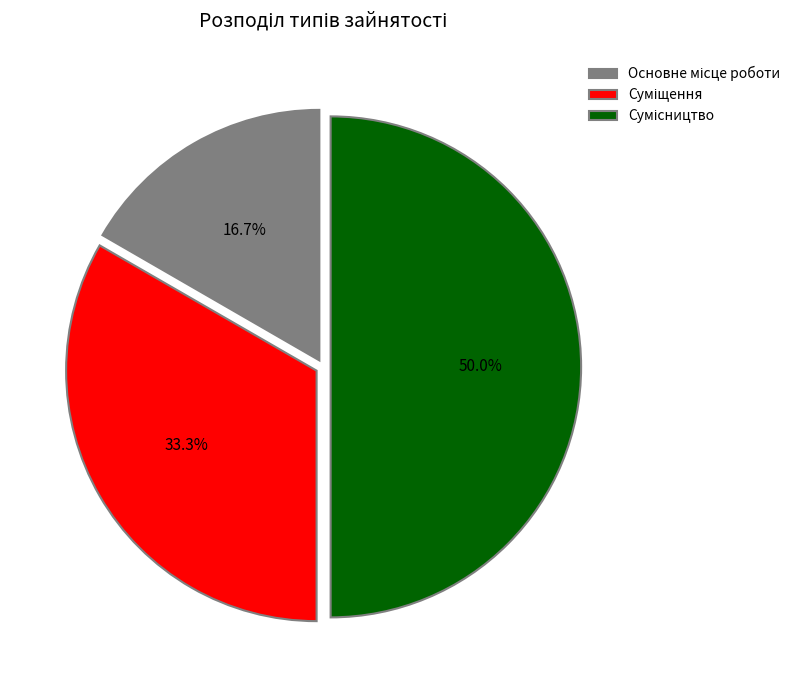

To the nearest percent, what portion does Основне місце роботи represent?

17%